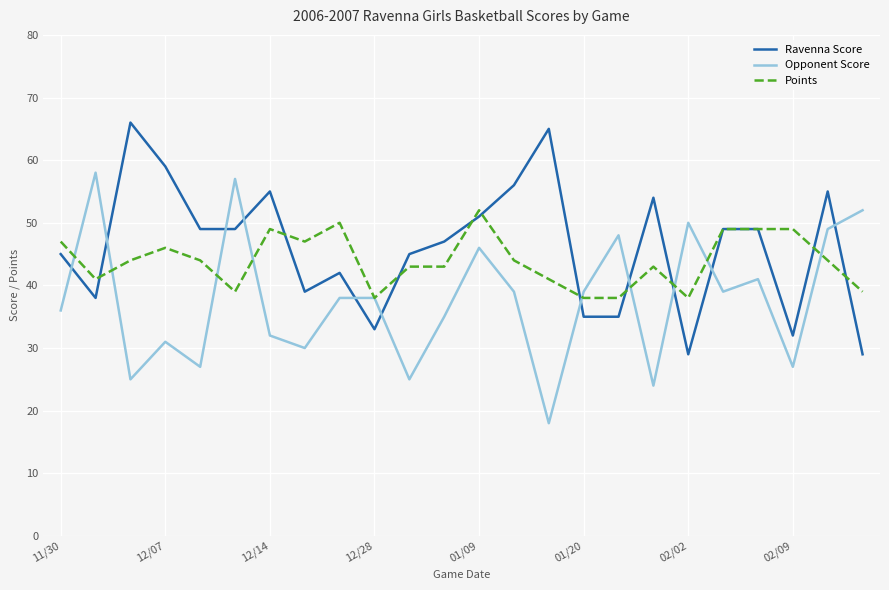

List the series in order of their overall mean, lowest first.

Opponent Score, Points, Ravenna Score